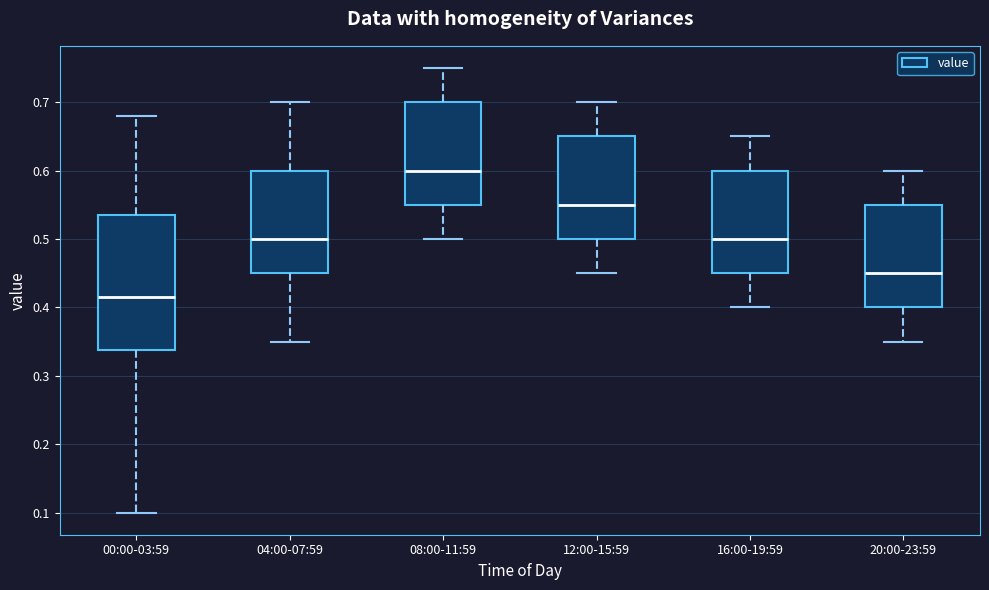

Where does the lower whisker of the box for 16:00-19:59 end on the y-axis? The values are not printed on the chart, so give them approximately, as read against the axis.

0.40